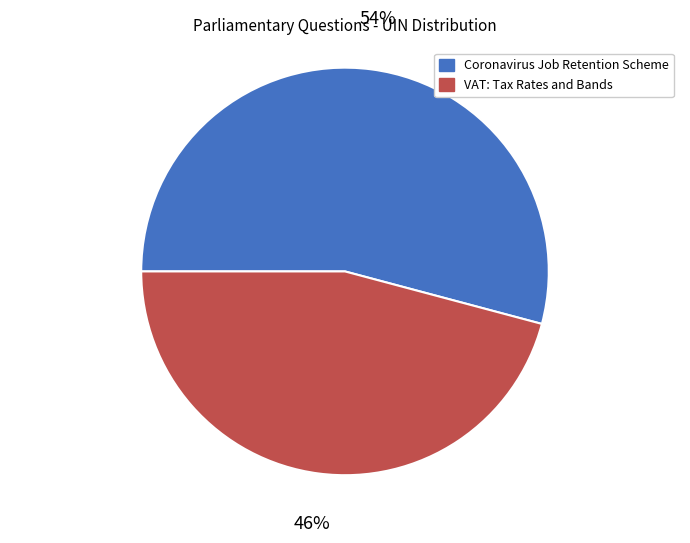

Is there a majority slice in this chart?

Yes